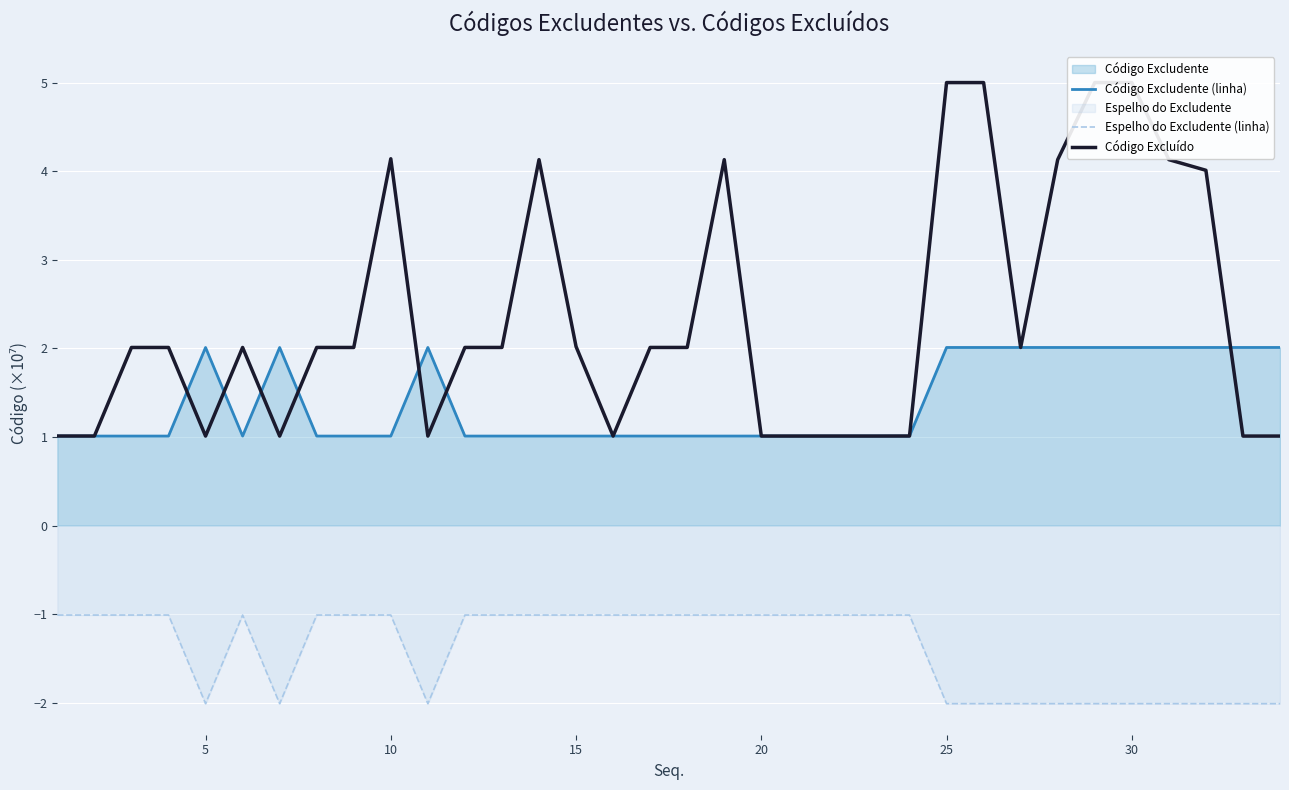

What is the minimum value for Espelho do Excludente (linha)?

-2.0